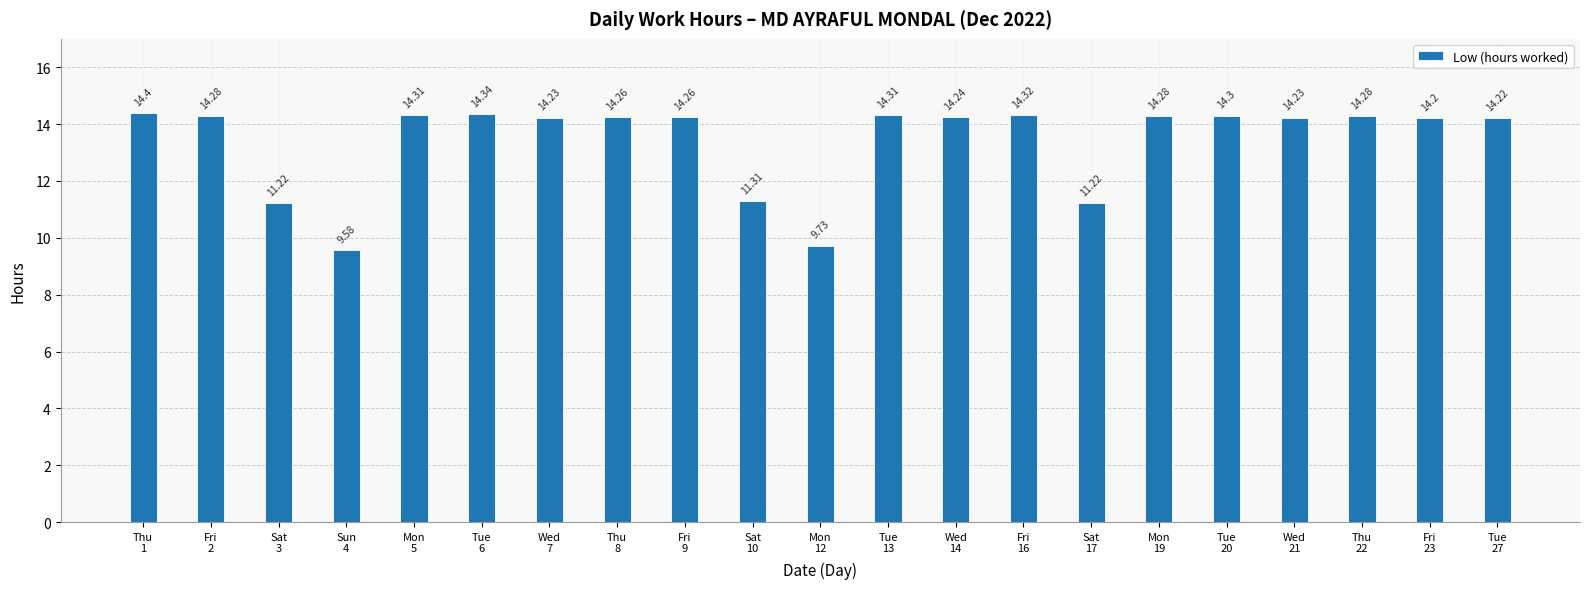

At which category does the chart reach its peak across all series?

Thu
1